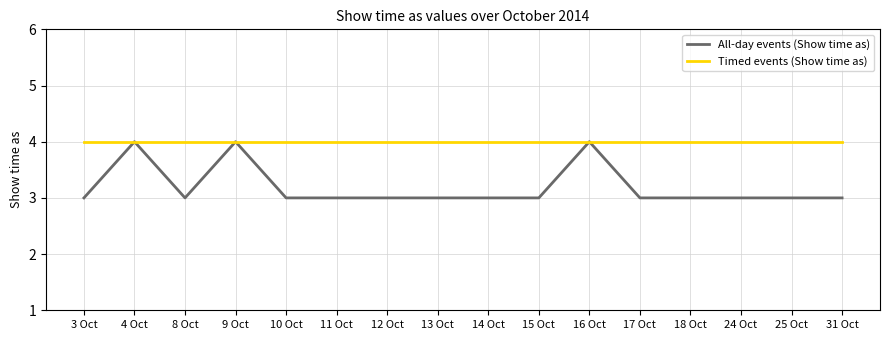

True or false: All-day events (Show time as) has a value of 1 at 16/10.

False